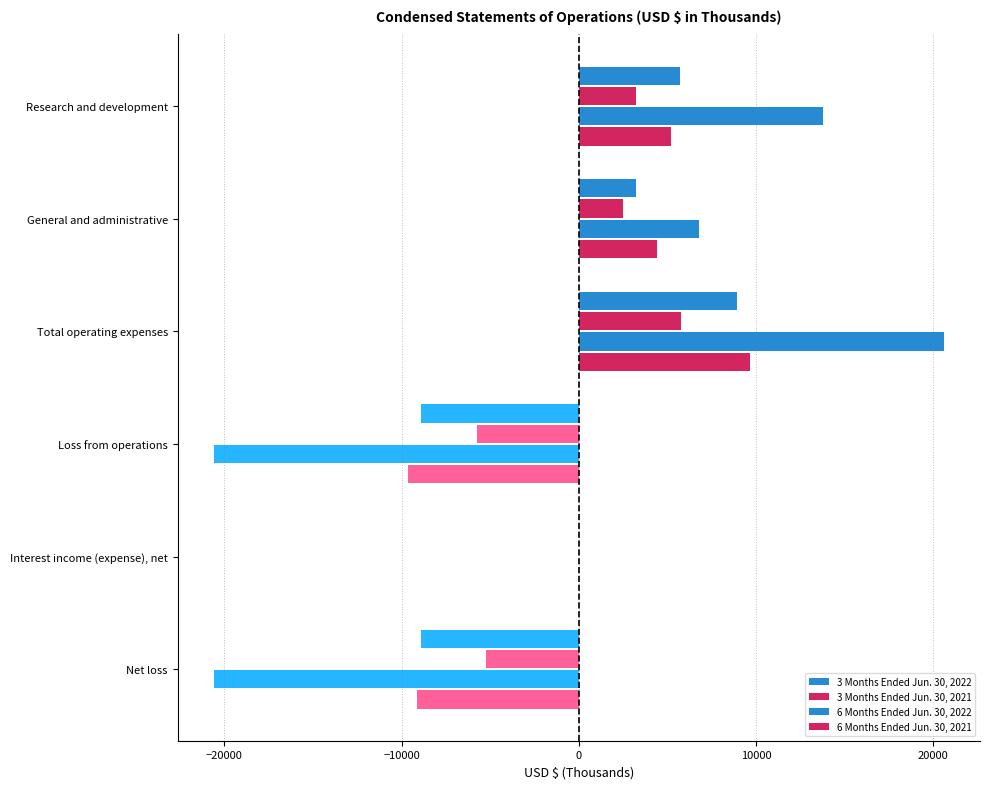

How many distinct data groups are displayed?

4